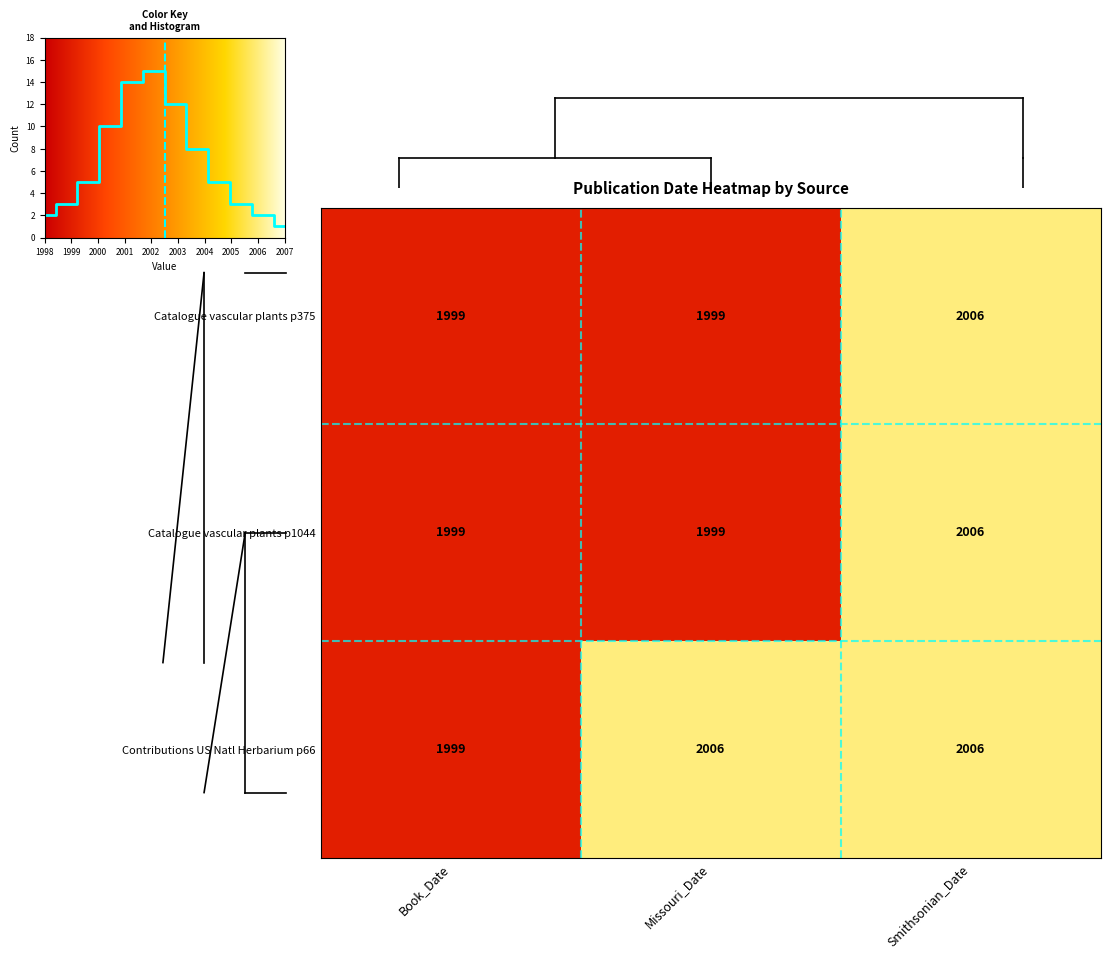

Reading left to right, extract all data points from this chart.

Catalogue of the vascular plants of Ecu... (Book, p375): 1999	1999	2006
Catalogue of the vascular plants of Ecu... (Book, p1044): 1999	1999	2006
Contributions from the United States Na... (Journal, p66): 1999	2006	2006